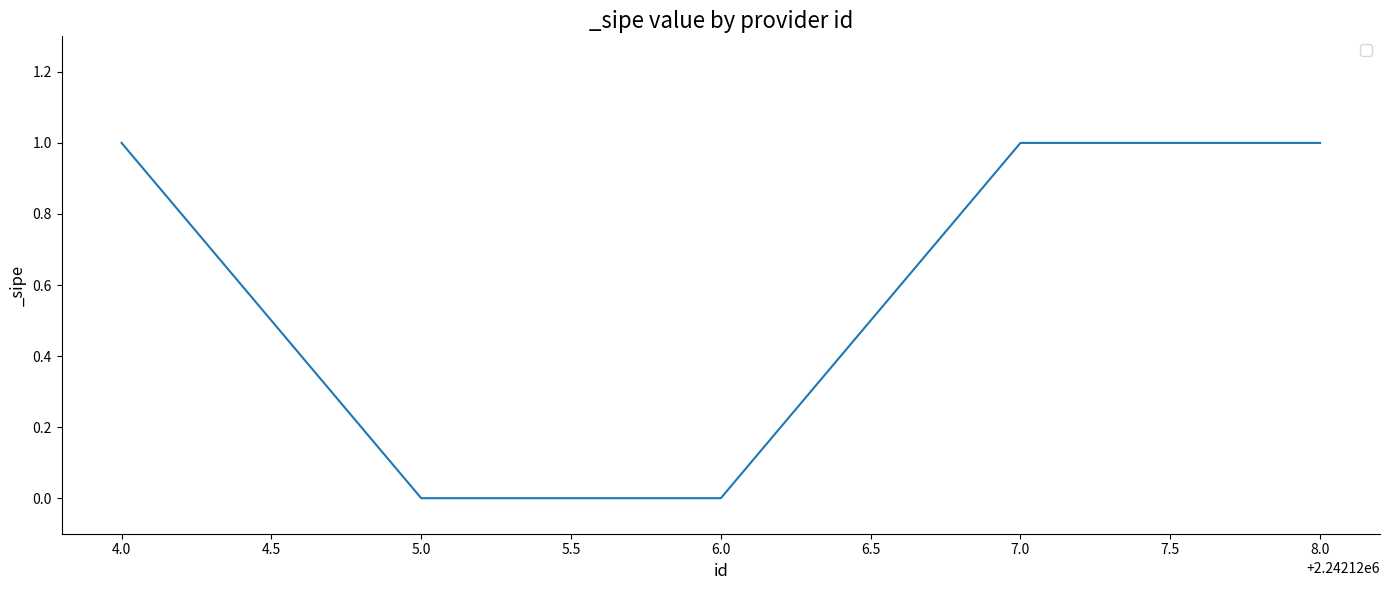

Reading left to right, extract all data points from this chart.

4.0=1	5.0=0	6.0=0	7.0=1	8.0=1